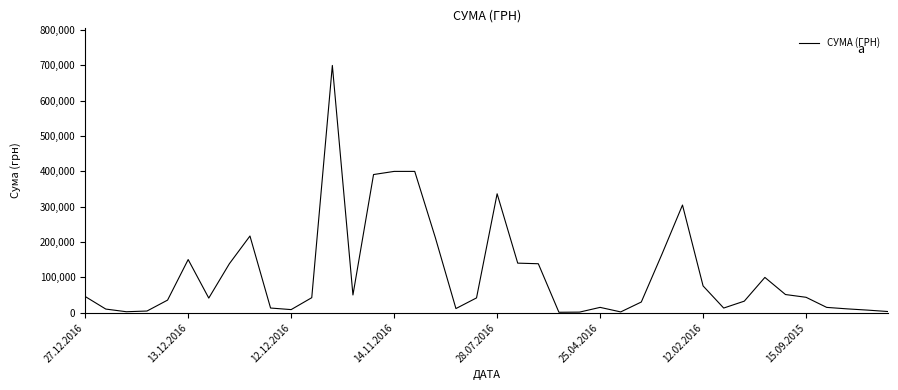

What is the difference between the maximum and minimum values?

698571.6